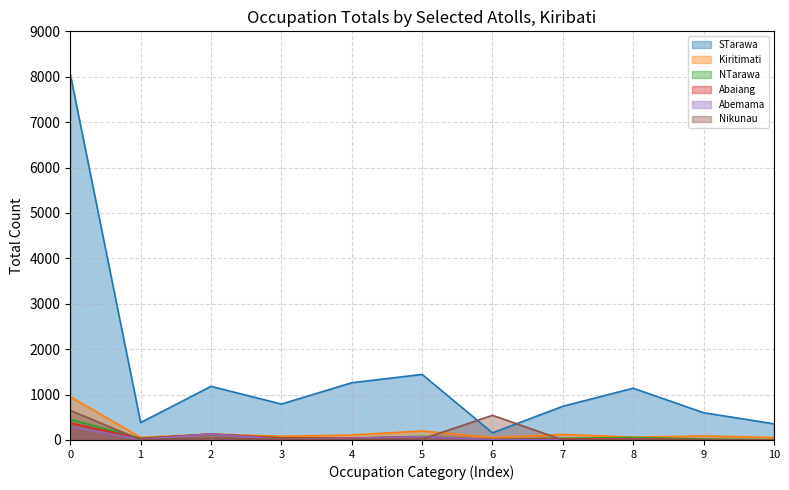

What is the highest value of the Nikunau series?

652